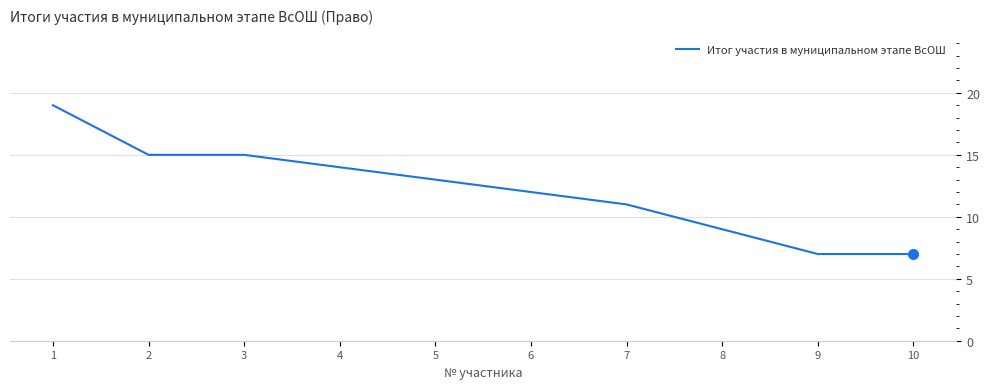

Reading right to left, list all the values displayed in this chart.

7	7	9	11	12	13	14	15	15	19